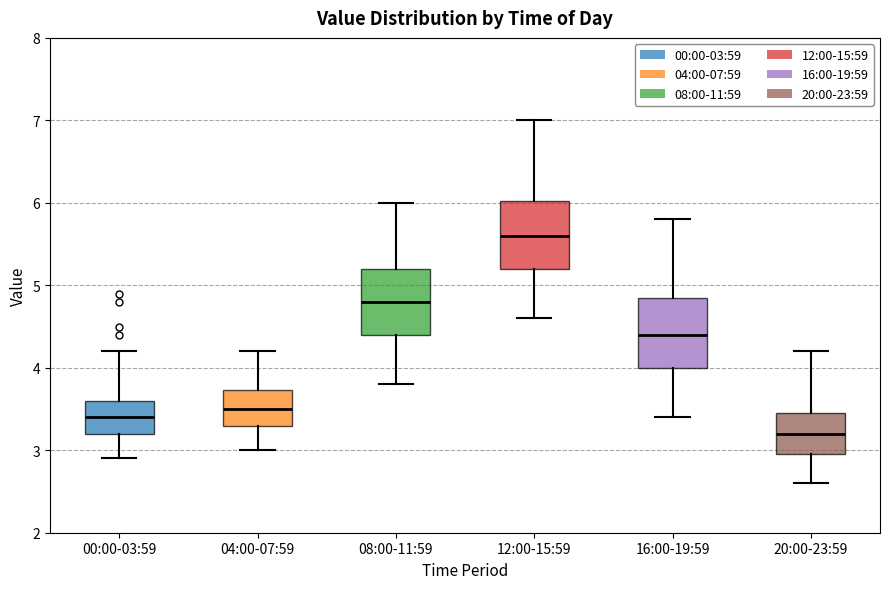

Where does the median line of the box for 08:00-11:59 sit on the y-axis? The values are not printed on the chart, so give them approximately, as read against the axis.

4.8